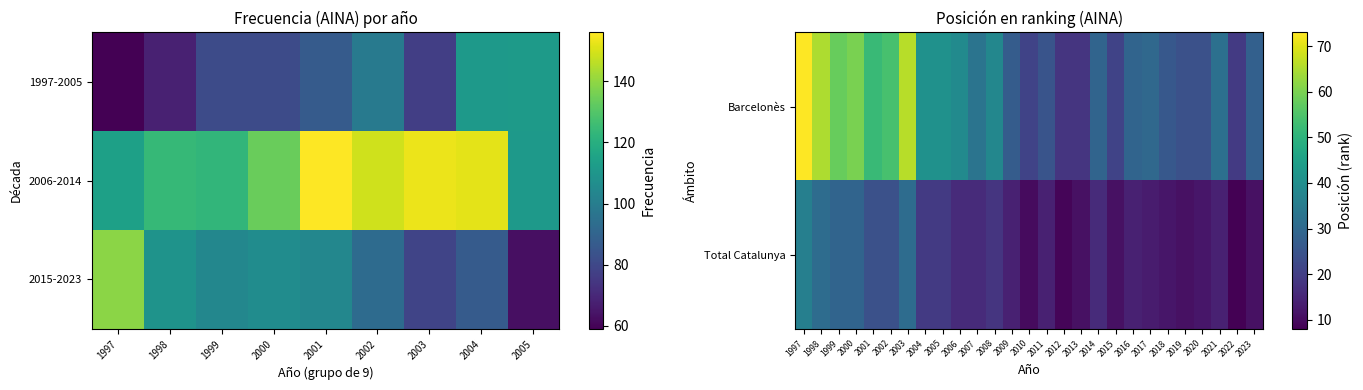

Reading right to left, extract all data points from this chart.

Posicion_Barcelones: 28	19	32	24	24	26	30	29	21	29	18	18	25	21	27	38	33	39	41	41	66	54	52	60	58	65	73
Posicion_Total: 11	8	14	12	11	12	13	14	11	16	11	9	14	10	14	18	16	16	19	19	31	24	24	29	29	31	36